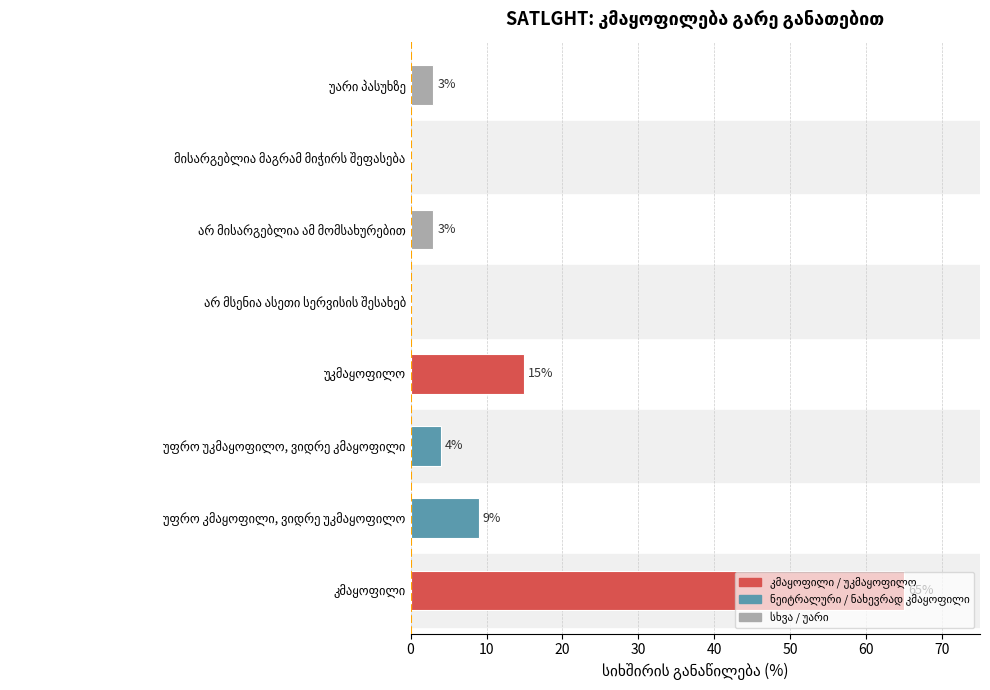

Are the bars horizontal?

Yes